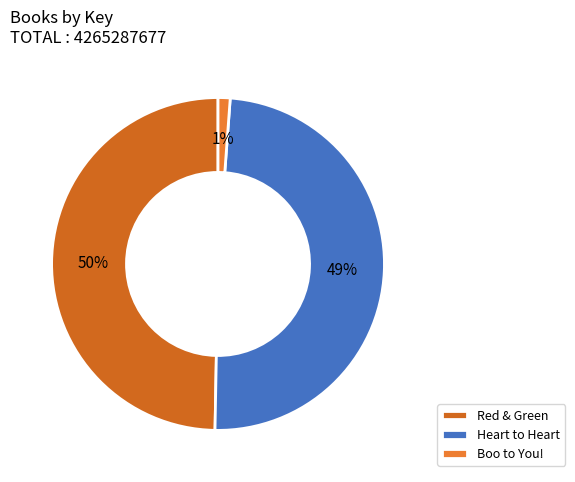

To the nearest percent, what is the difference between the largest and smallest slice percentages?

49%